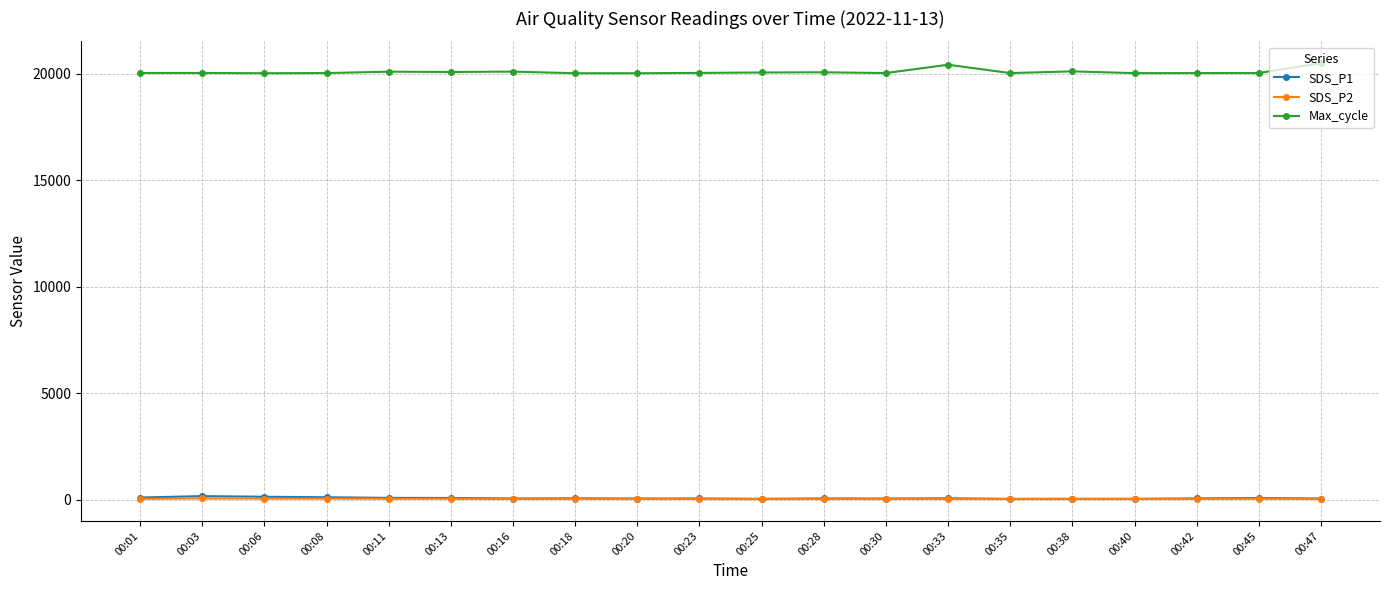

How many data points does each series have?

20